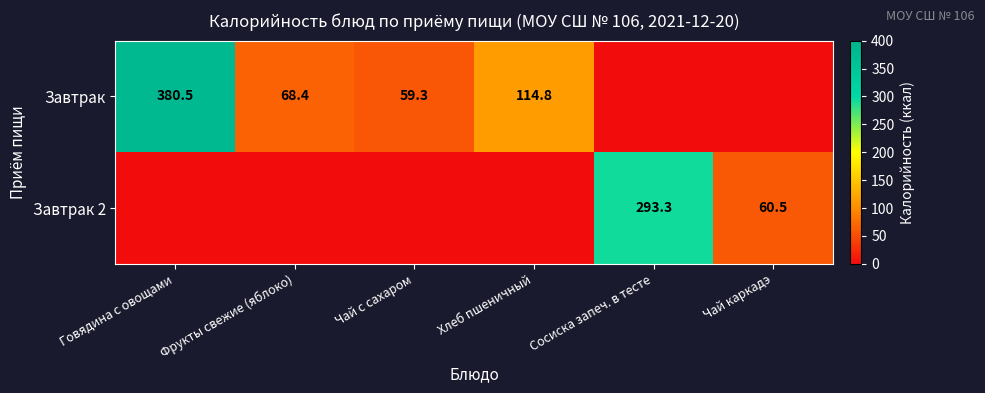

What is the difference between the Завтрак values at Чай с сахаром and Хлеб пшеничный?

55.5